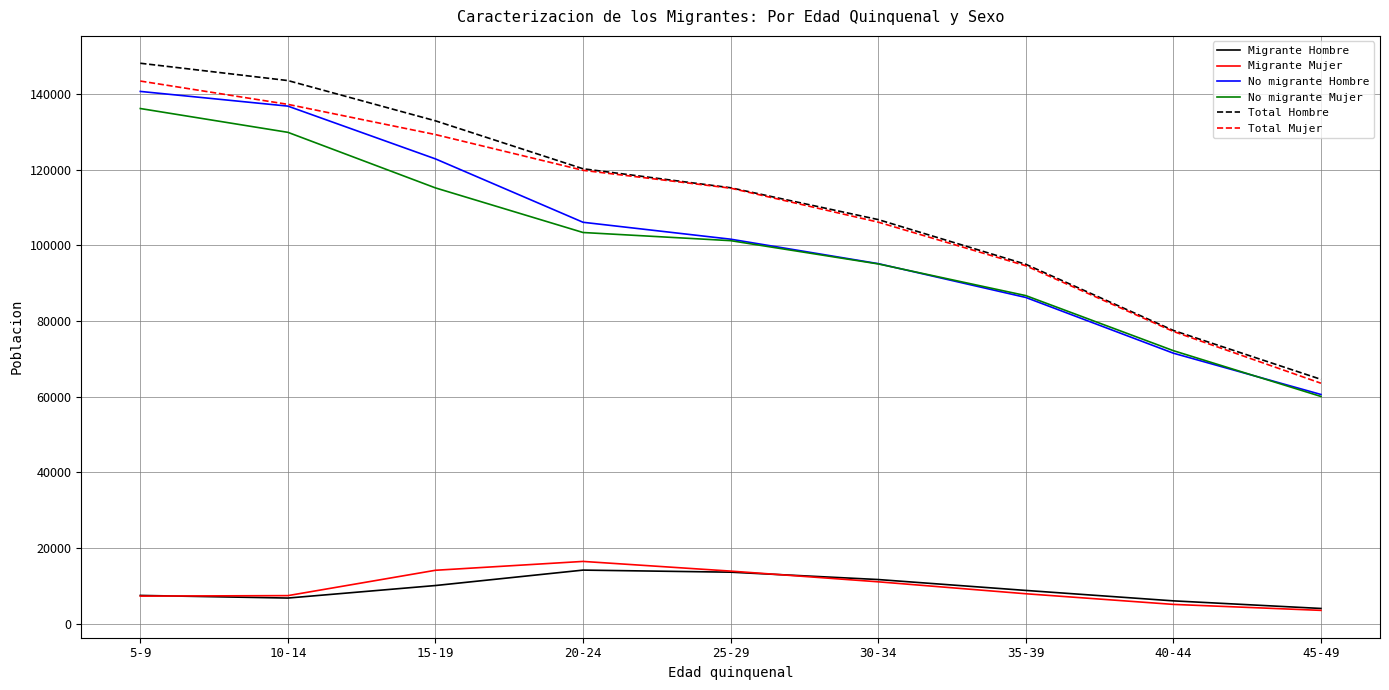

Rank the categories by No migrante Mujer value from lowest to highest.

45-49, 40-44, 35-39, 30-34, 25-29, 20-24, 15-19, 10-14, 5-9